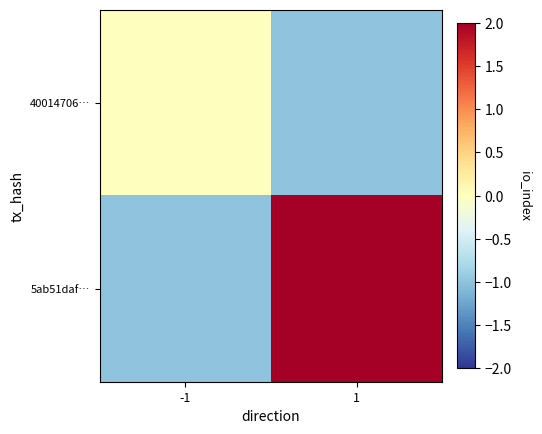

Which series has the largest range (max minus min)?

5ab51daf…